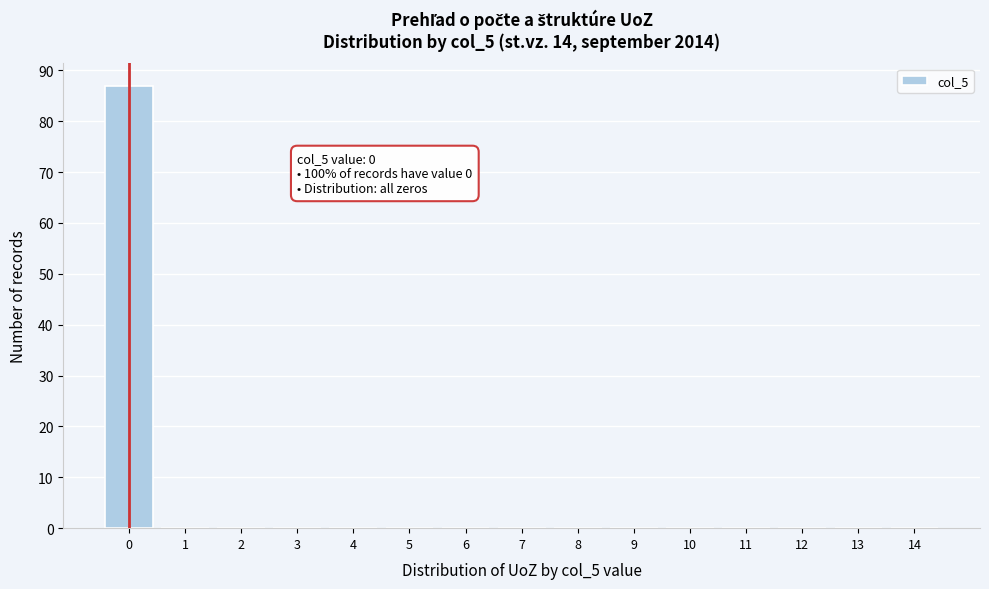

Reading left to right, list all the values displayed in this chart.

0=87	1=0	2=0	3=0	4=0	5=0	6=0	7=0	8=0	9=0	10=0	11=0	12=0	13=0	14=0